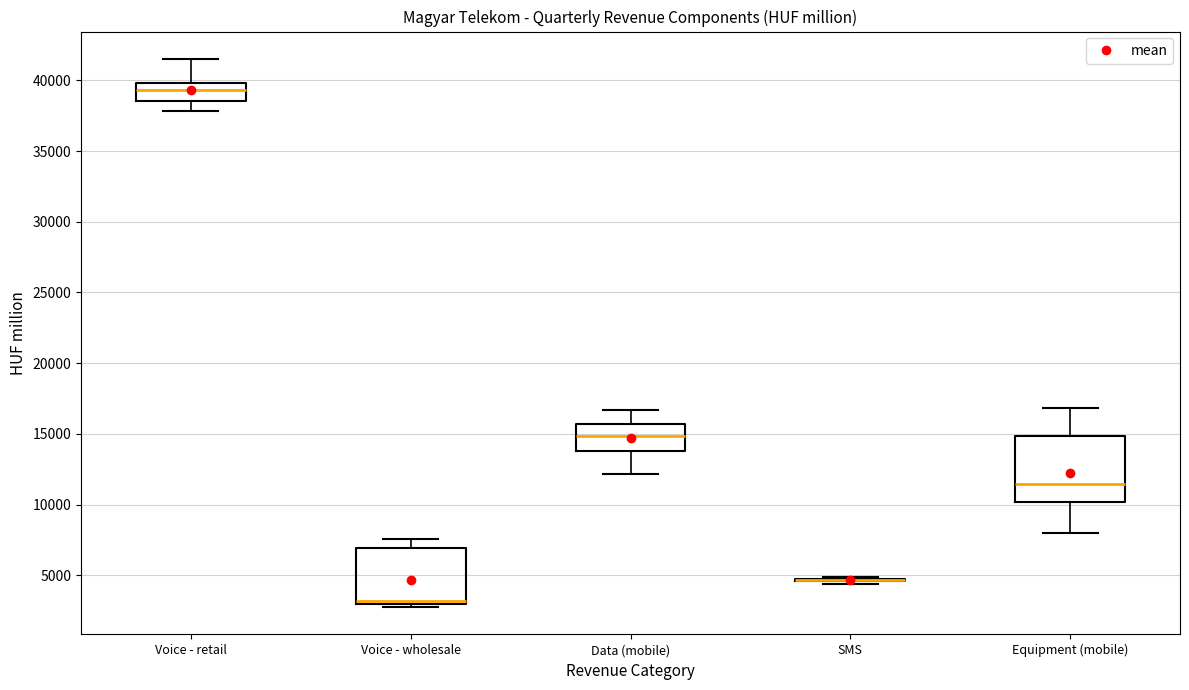

Reading left to right, transcribe this box plot: for each box, give where its median line is, the range the box spans, and where its two whiskers end, as read against the y-axis. The values are not printed on the chart, so give them approximately, as read against the axis.

Voice - retail: median 39500, box 38500 to 40000, whiskers 38000 to 41500
Voice - wholesale: median 3000 (just above the box's lower edge), box 3000 to 7000, whiskers 3000 (just below the box's lower edge) to 7500
Data (mobile): median 15000, box 14000 to 15500, whiskers 12000 to 16500
SMS: box collapsed to a line at 4500, whiskers 4500 to 5000
Equipment (mobile): median 11500, box 10000 to 15000, whiskers 8000 to 17000